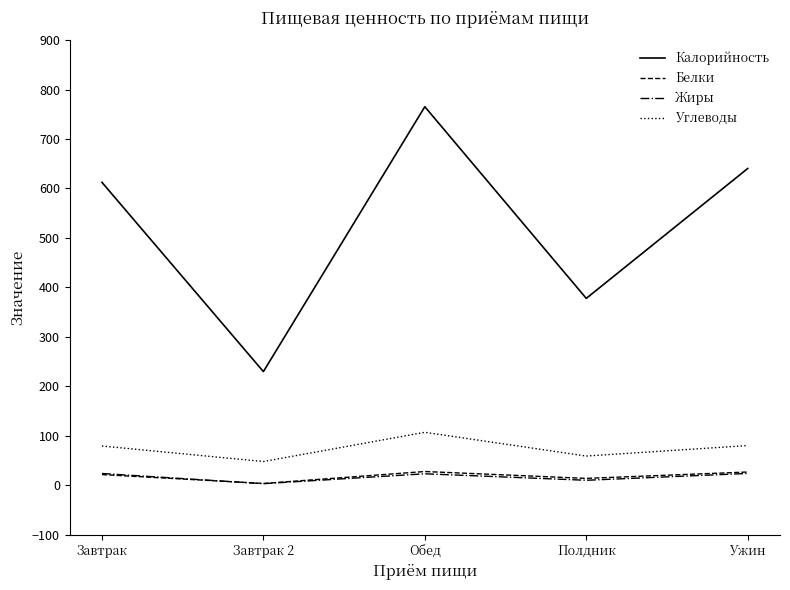

The value of Калорийность at Завтрак is 612.4. True or false?

True